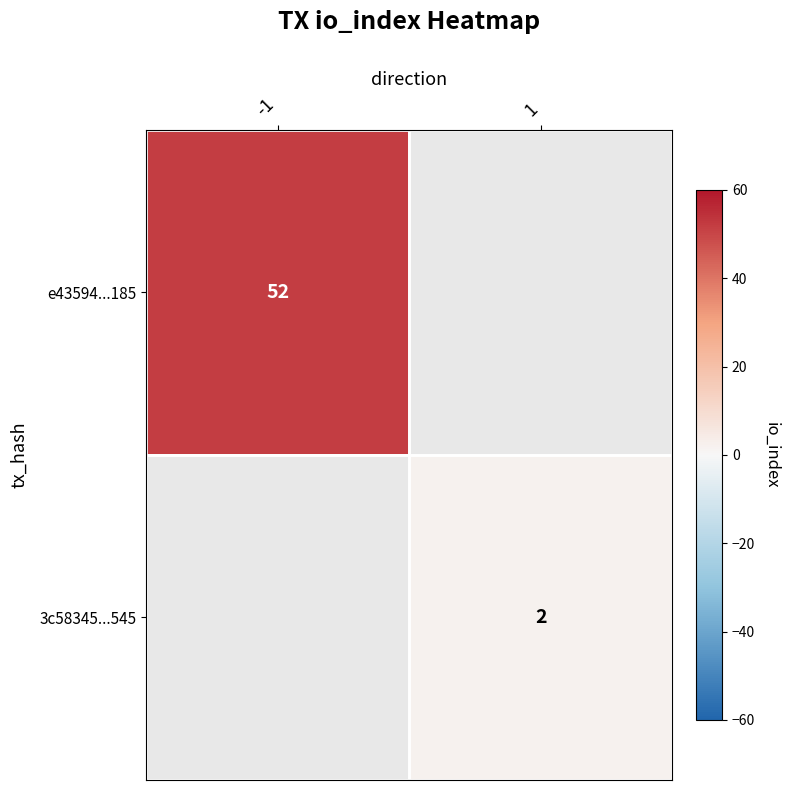

How many data points does each series have?

2